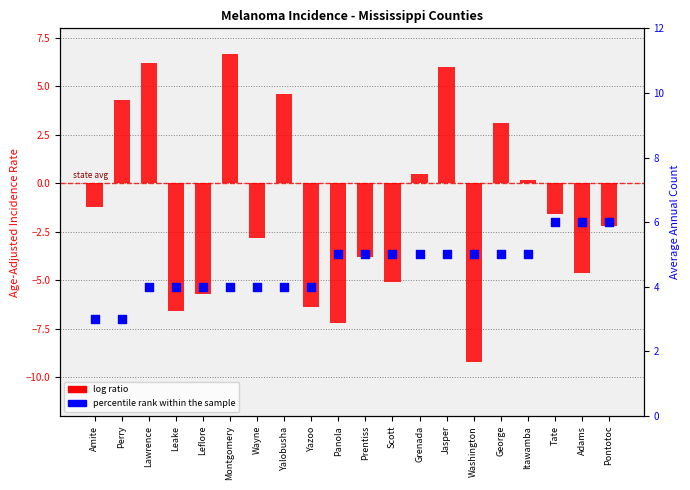

What are all the series names shown in the legend?

log ratio, percentile rank within the sample